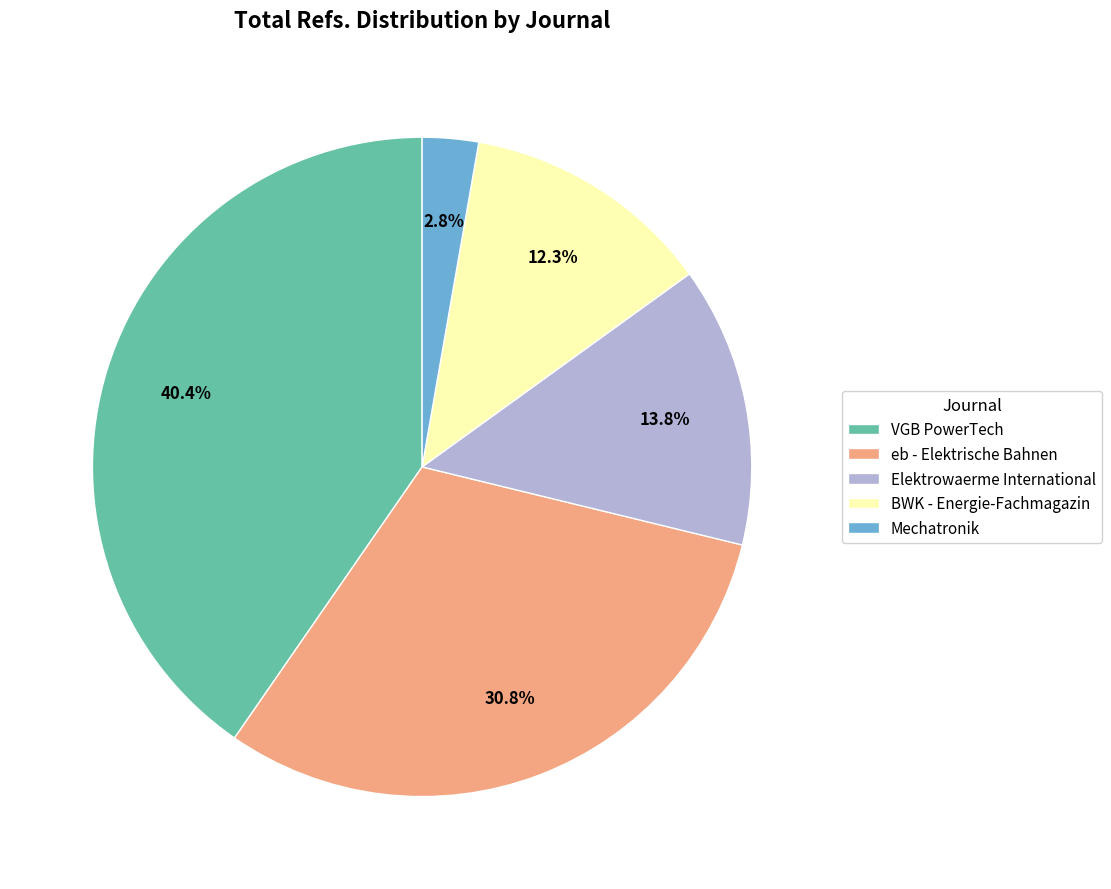

Do VGB PowerTech and Mechatronik together represent more than half of the pie?

No